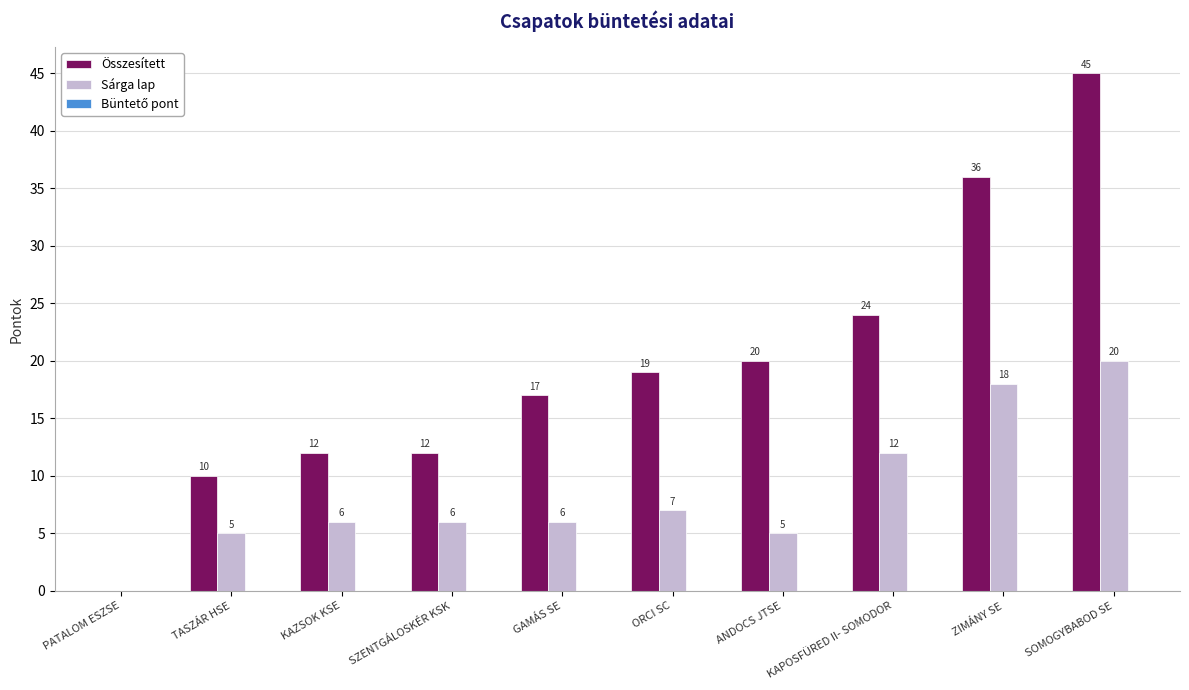

What is the greatest value displayed?

45